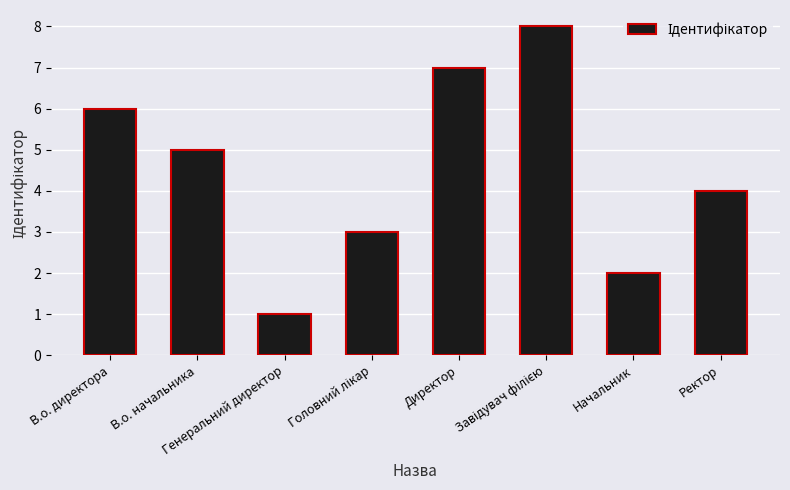

What is the maximum value shown in the chart?

8